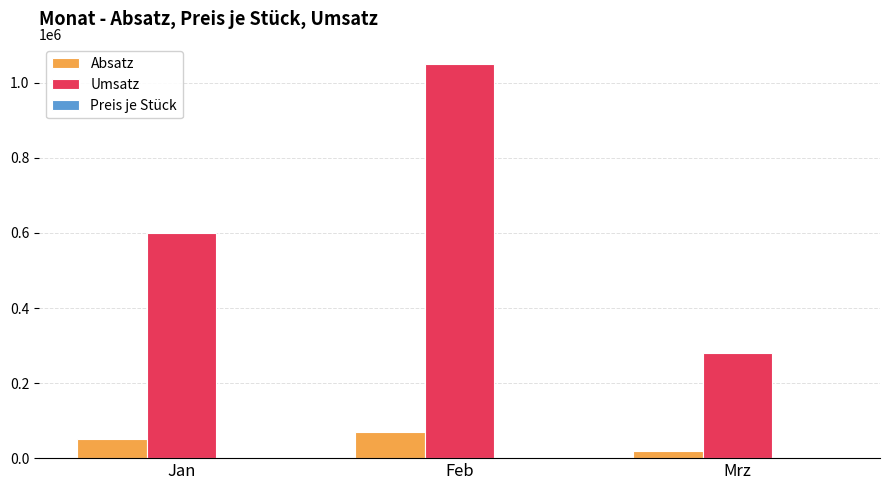

Which series changed the most between Feb and Mrz?

Umsatz